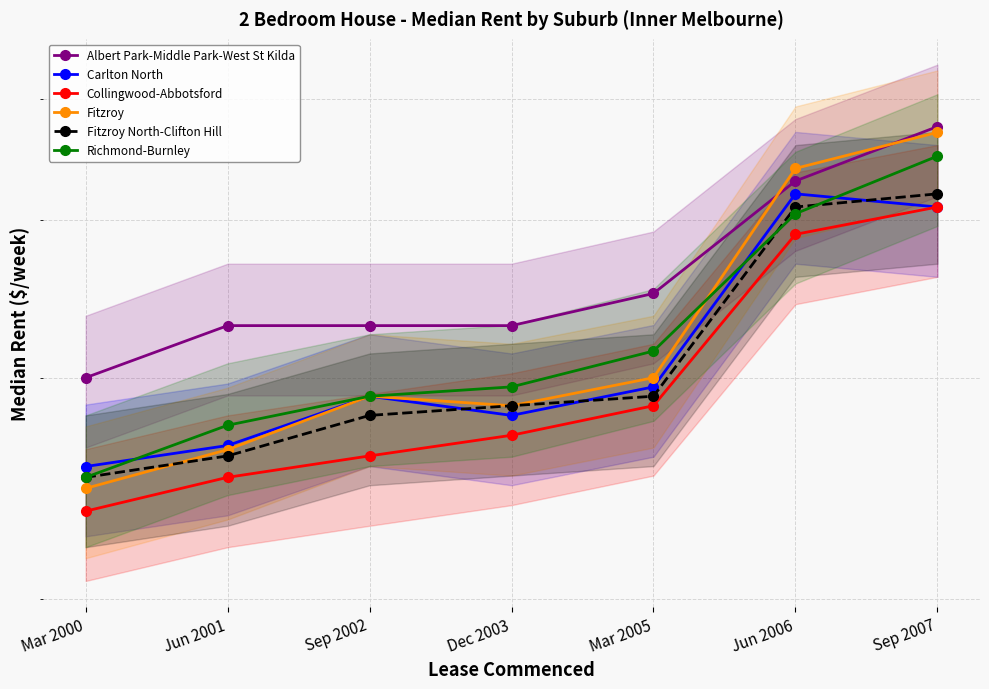

Does the chart display data point markers on the line(s)?

Yes